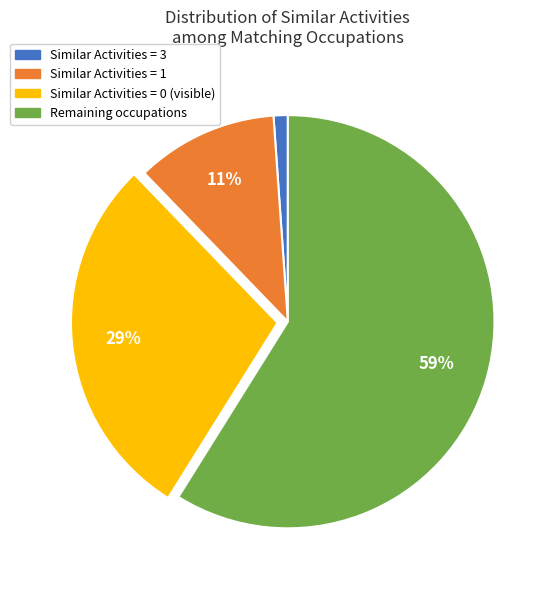

Do Similar Activities = 3 and Similar Activities = 0 (visible) together represent more than half of the pie?

No